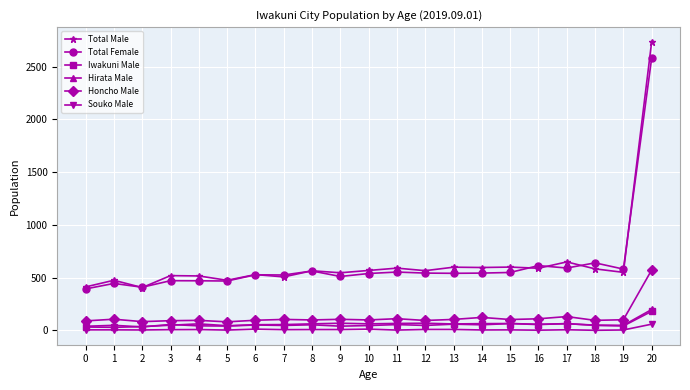

Where is the first local minimum for Total Male?

2